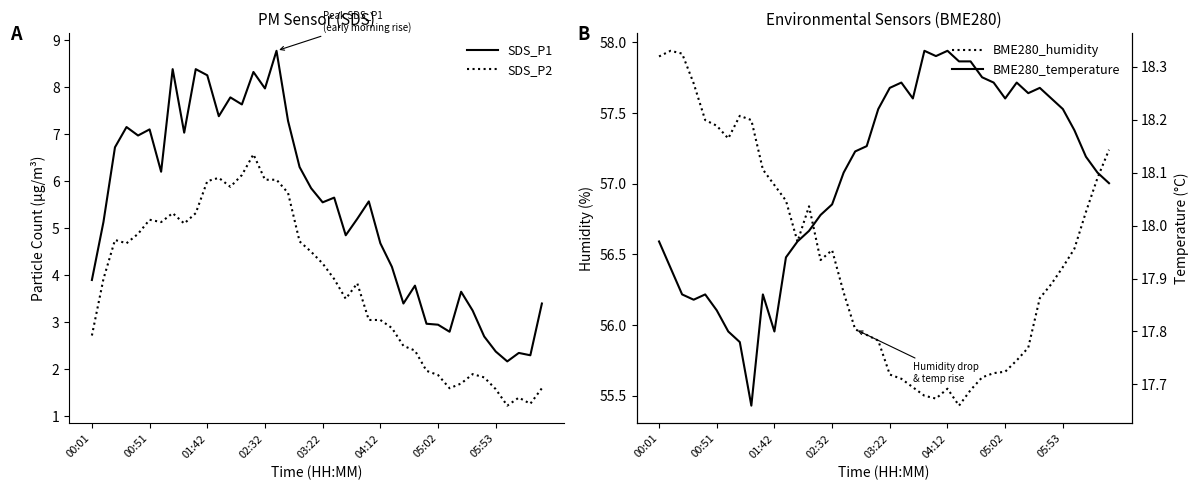

At which category is the sum across all series the highest?

14